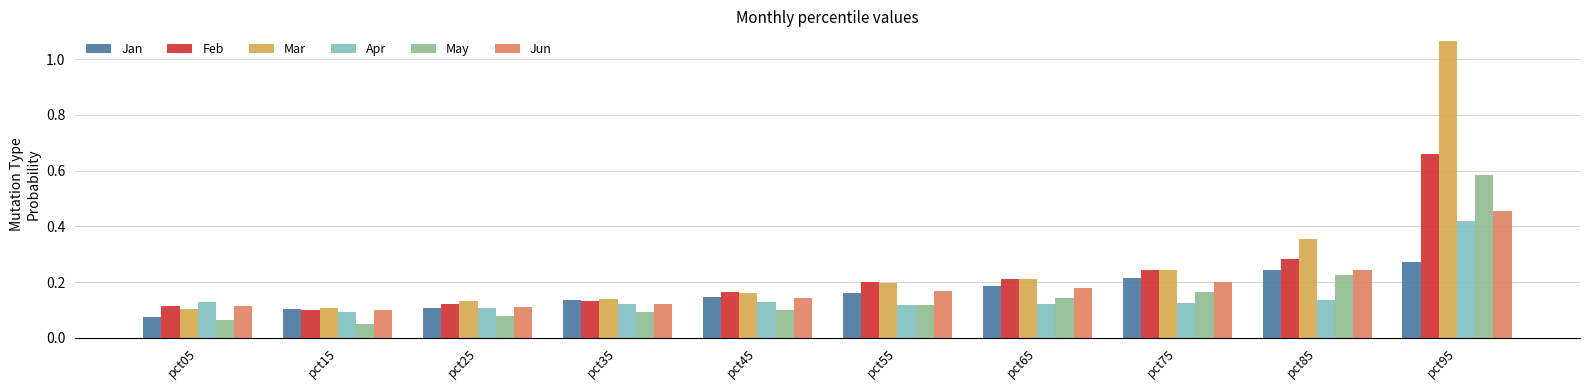

Which series has the largest total across all categories?

Mar